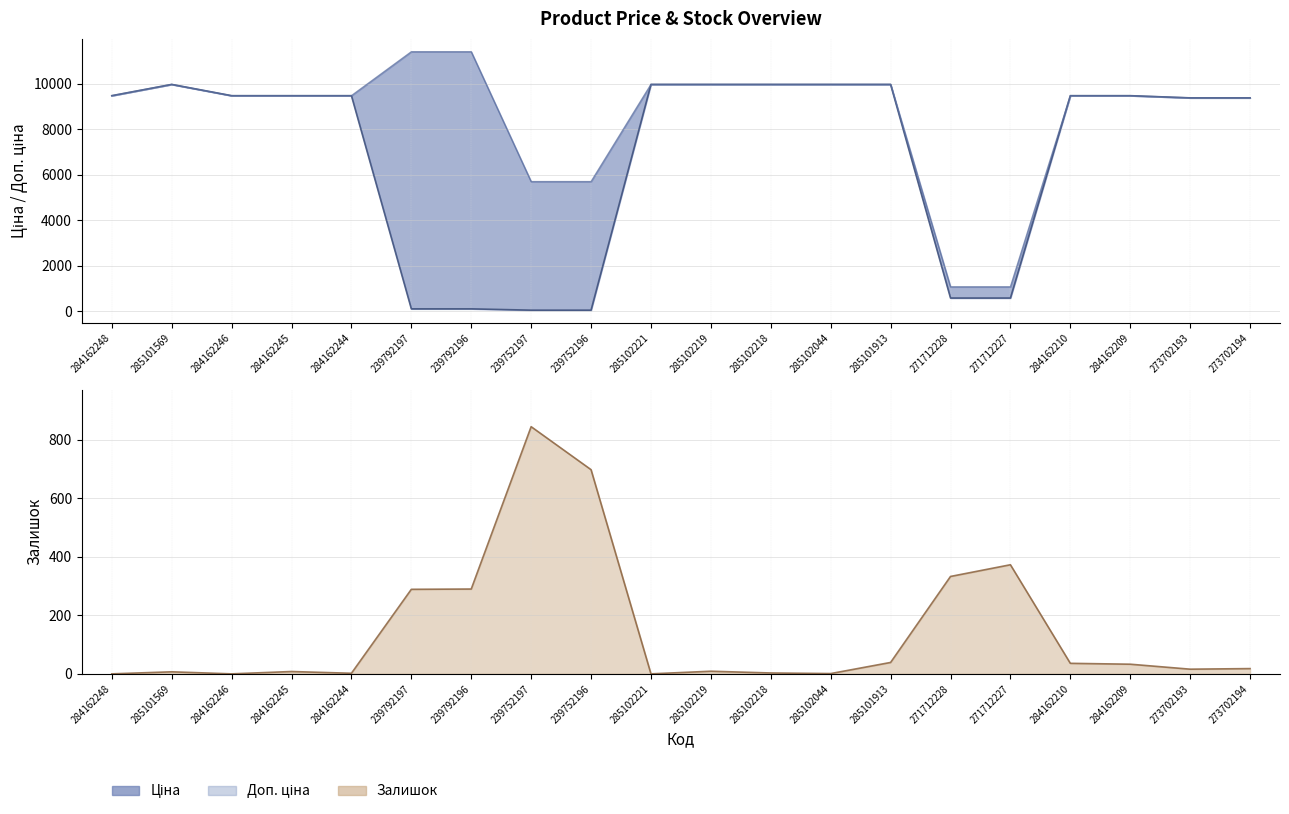

Is it true that Залишок equals 55.0 at 285101913?

False